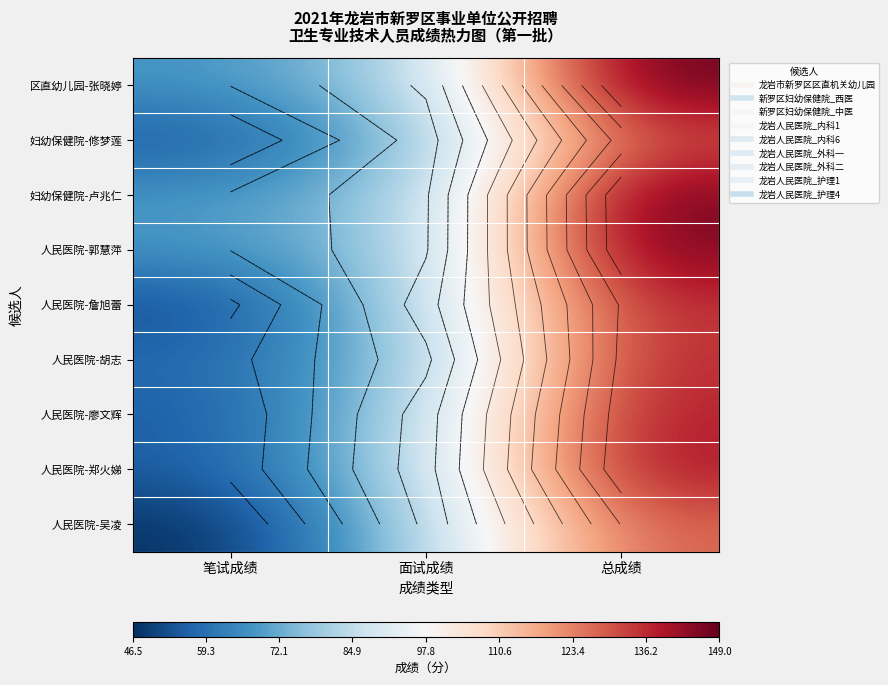

What is the lowest value of the 区直幼儿园-张晓婷 series?

67.2